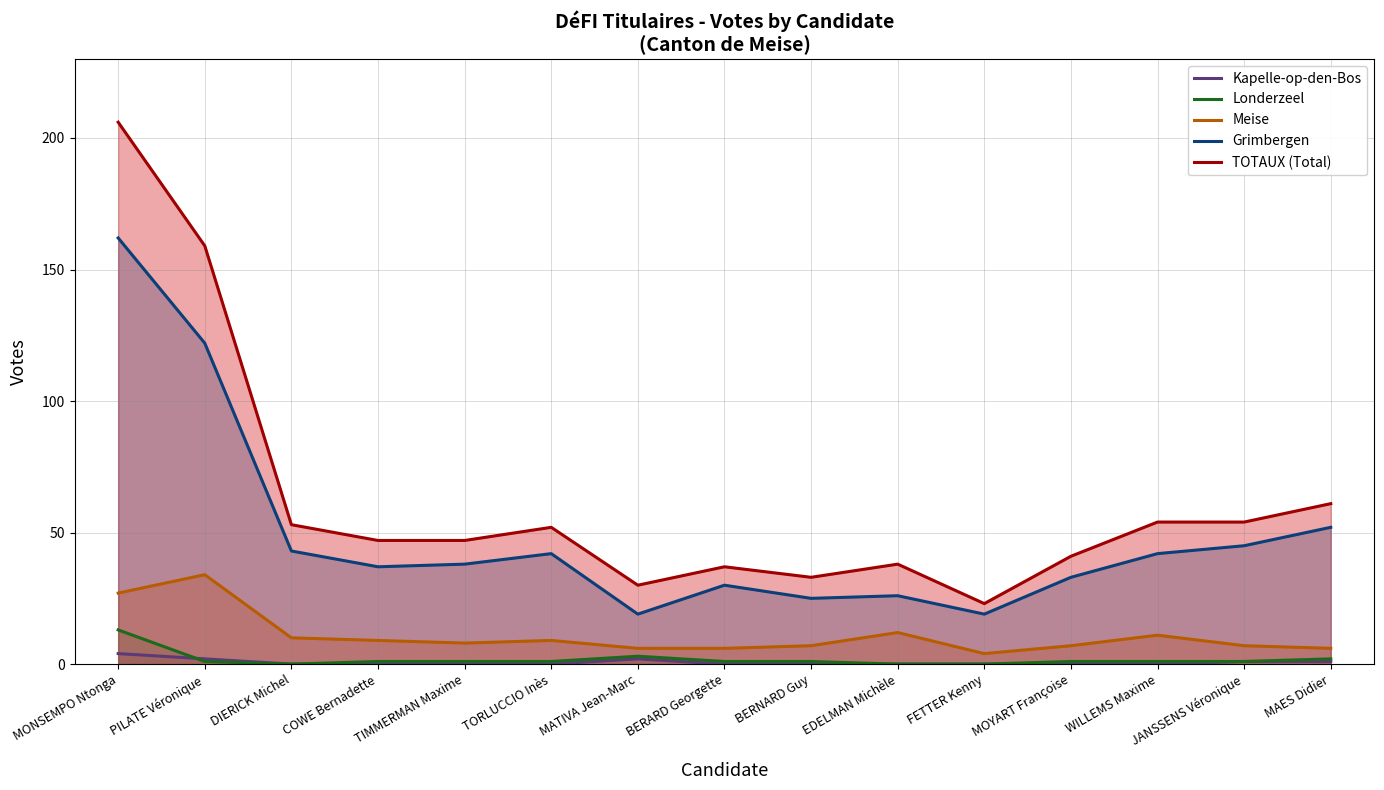

The TOTAUX (Total) series shows 206 at MONSEMPO Ntonga. True or false?

True